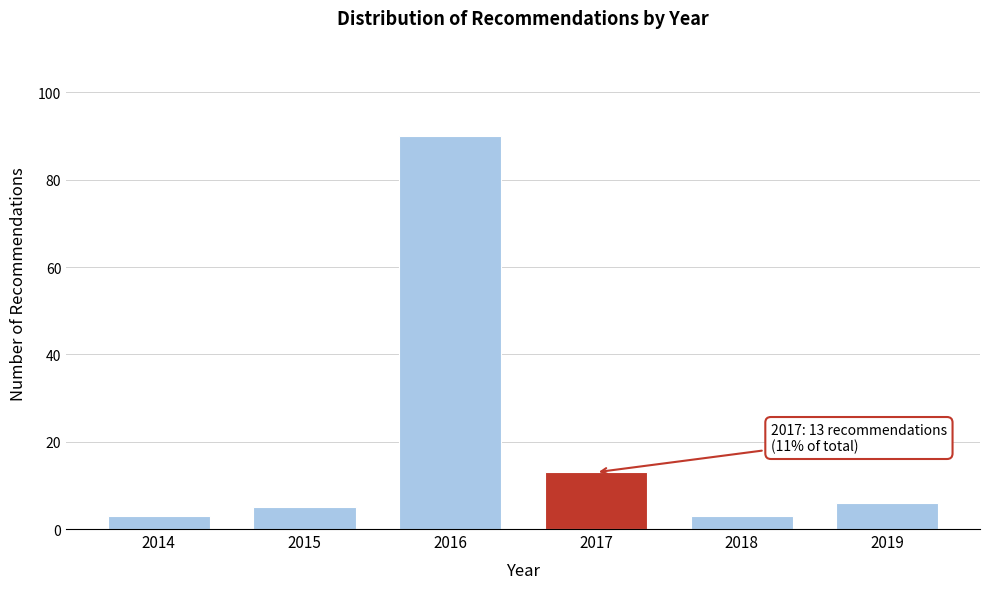

Reading right to left, what are all the values shown in this chart?

2019=6	2018=3	2017=13	2016=90	2015=5	2014=3